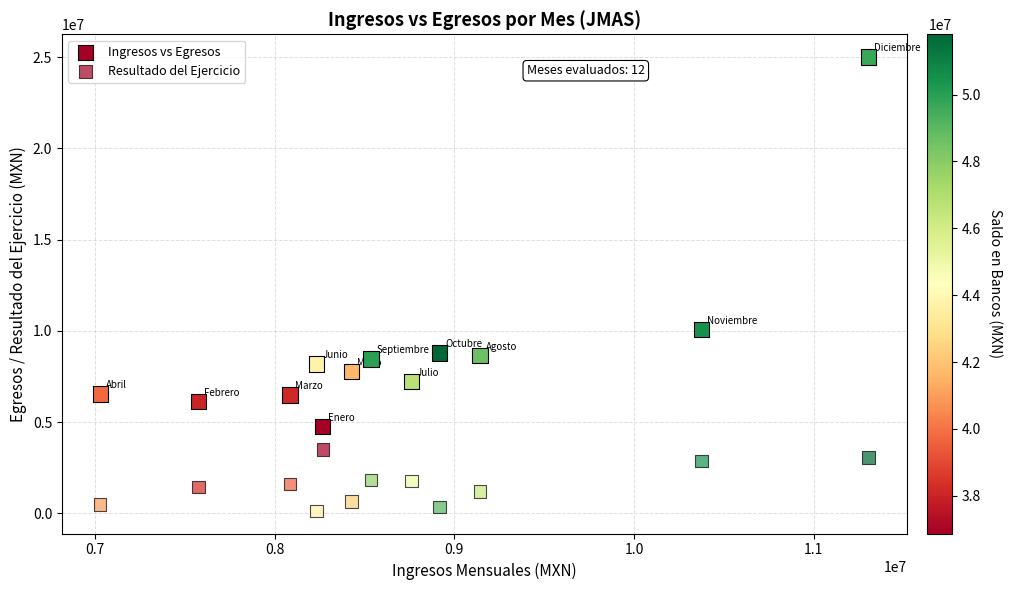

Count the number of points in this scatter plot.

24